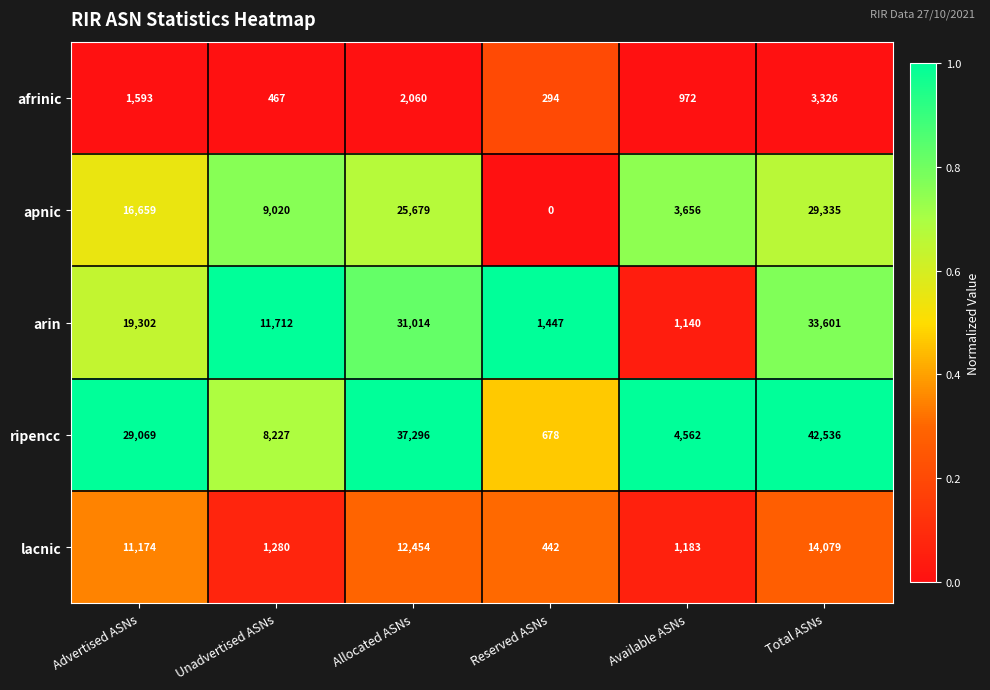

Which series has the largest total across all categories?

ripencc